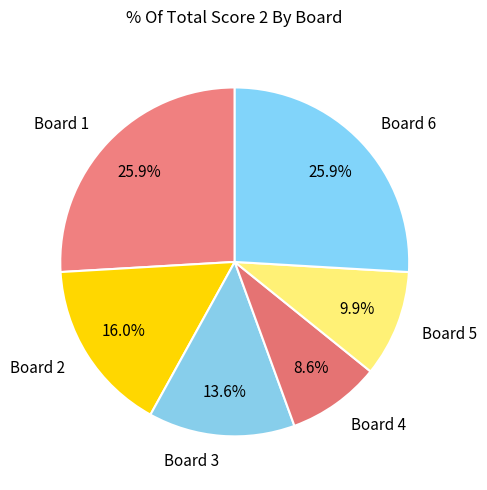

The Board 1 slice represents 20% of the pie. True or false?

False